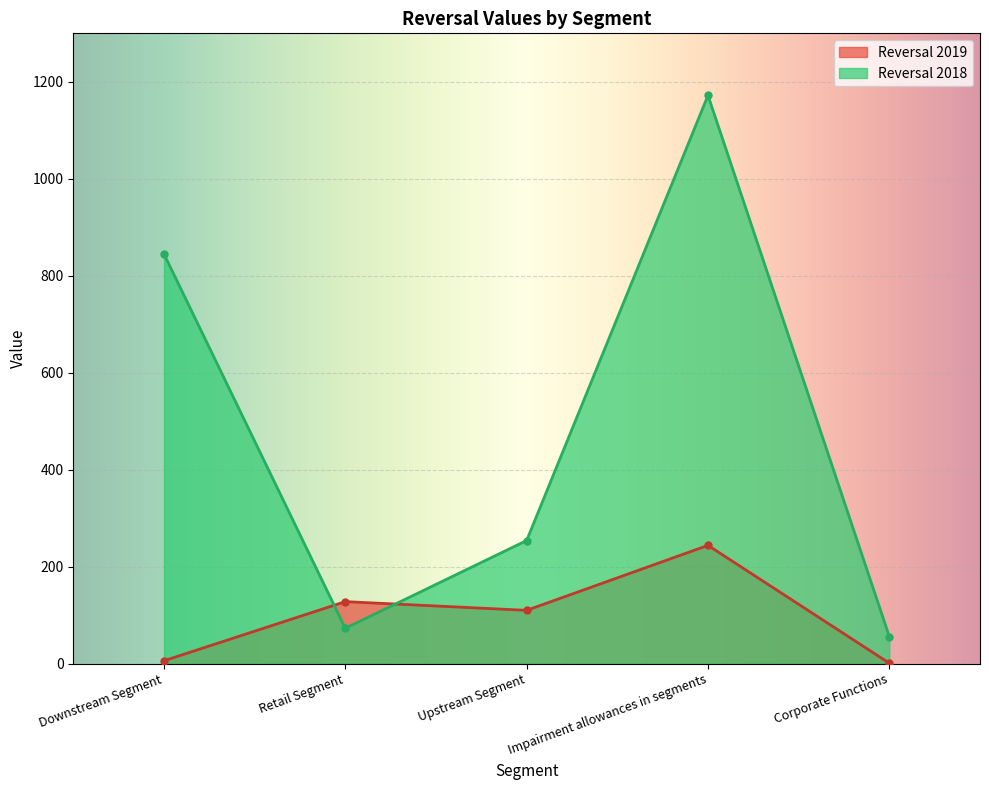

What is the difference between the Reversal 2018 values at Retail Segment and Impairment allowances in segments?

1099